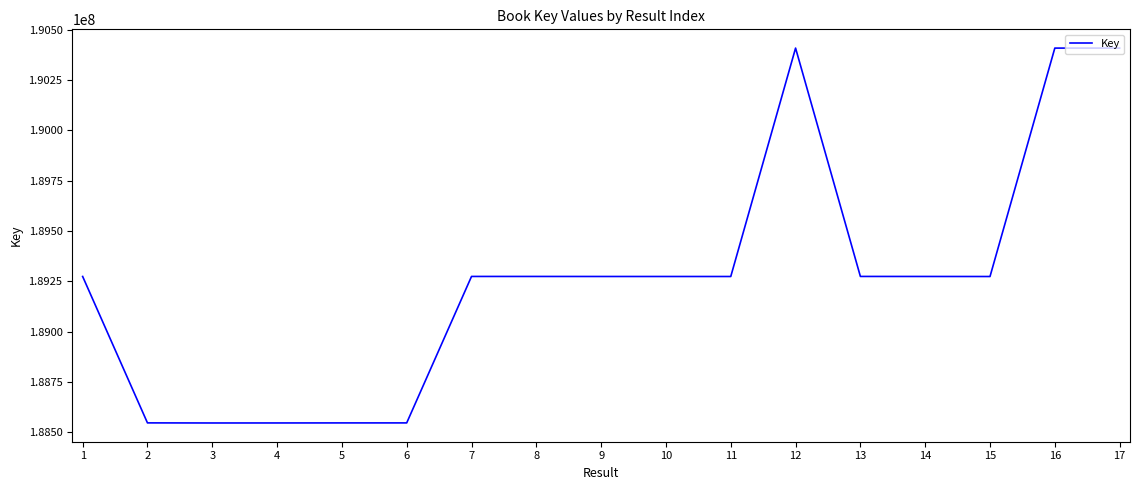

Between 13 and 4, which is larger?

13